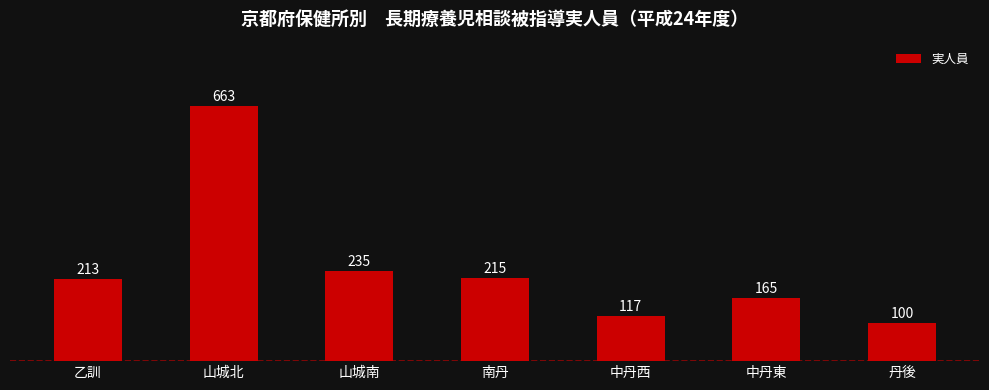

What is the label of the 1st bar from the right?

丹後